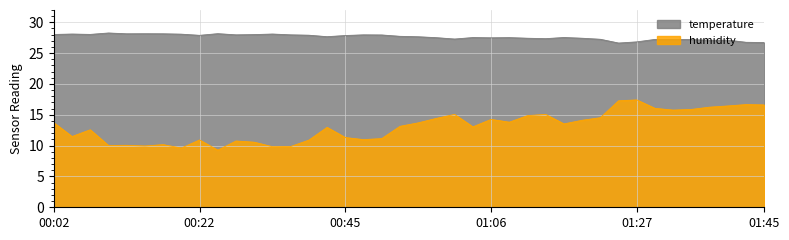

True or false: humidity and temperature intersect in this chart.

False